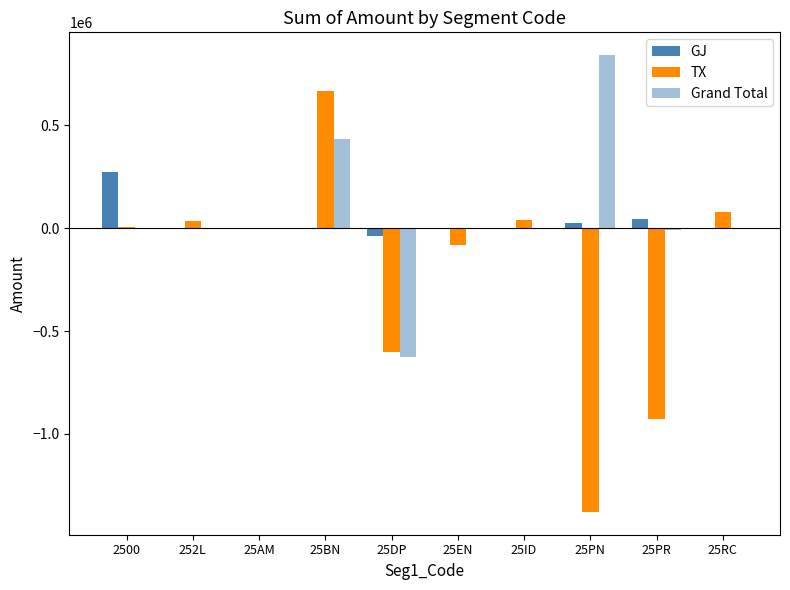

What is the maximum value shown in the chart?

841941.0